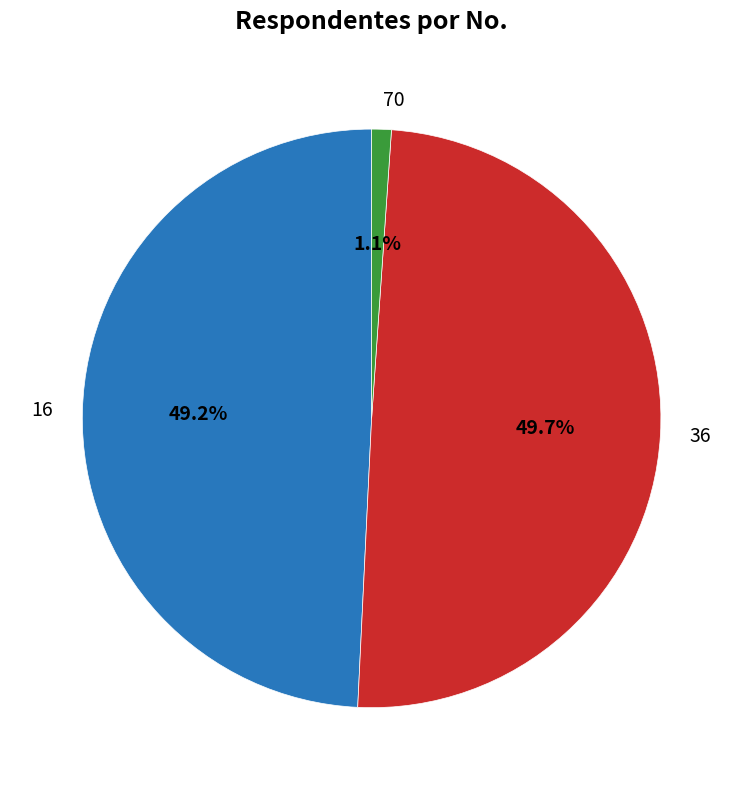

How many segments does this pie chart have?

3